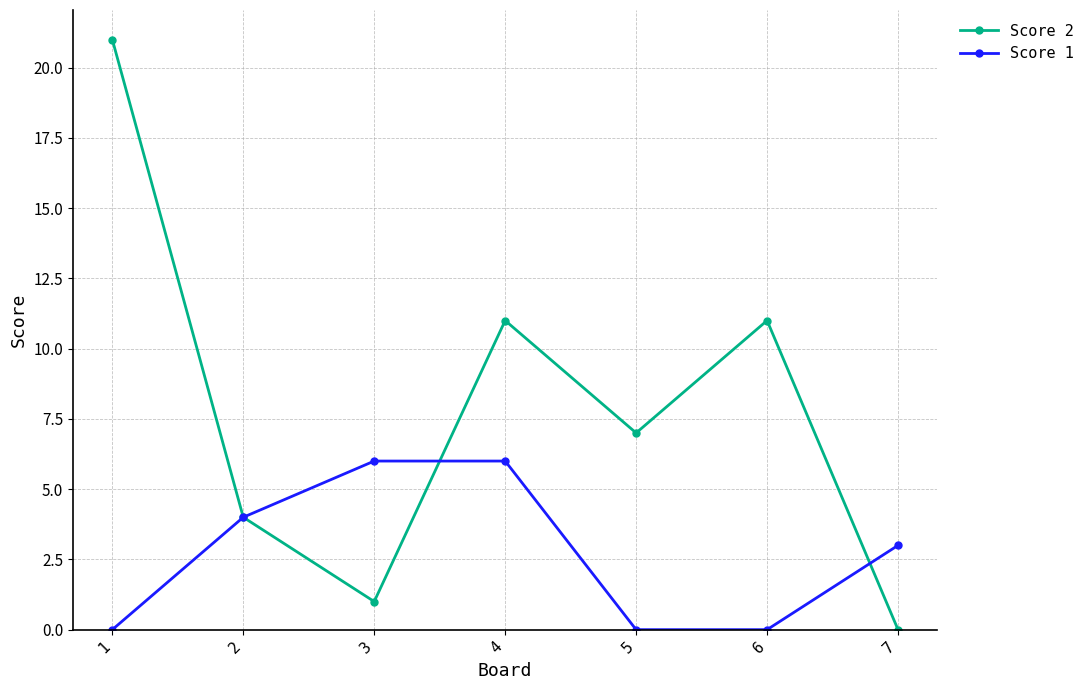

What is the difference between the maximum and minimum values in the Score 2 series?

21